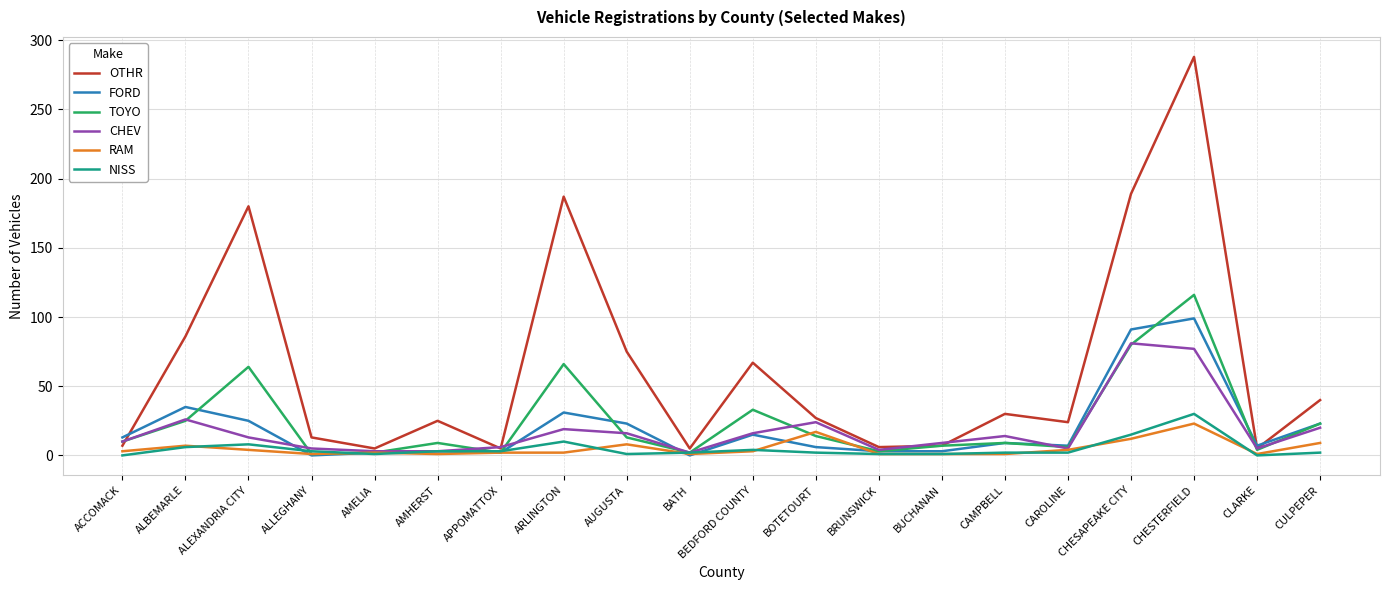

What is the maximum value for RAM?

23